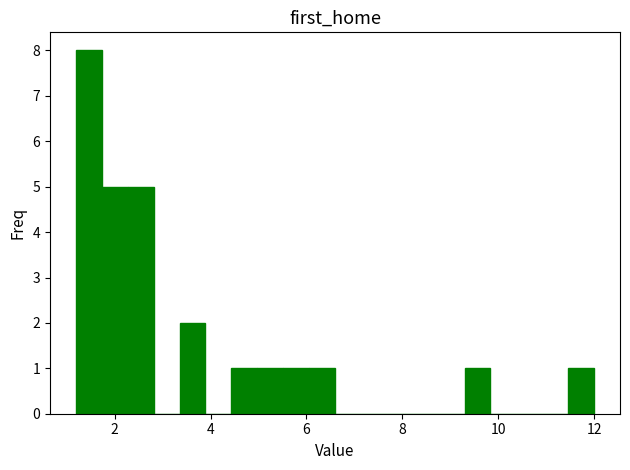

Read against the x-axis, roughly where is the centre of the tallest bar?

1.4